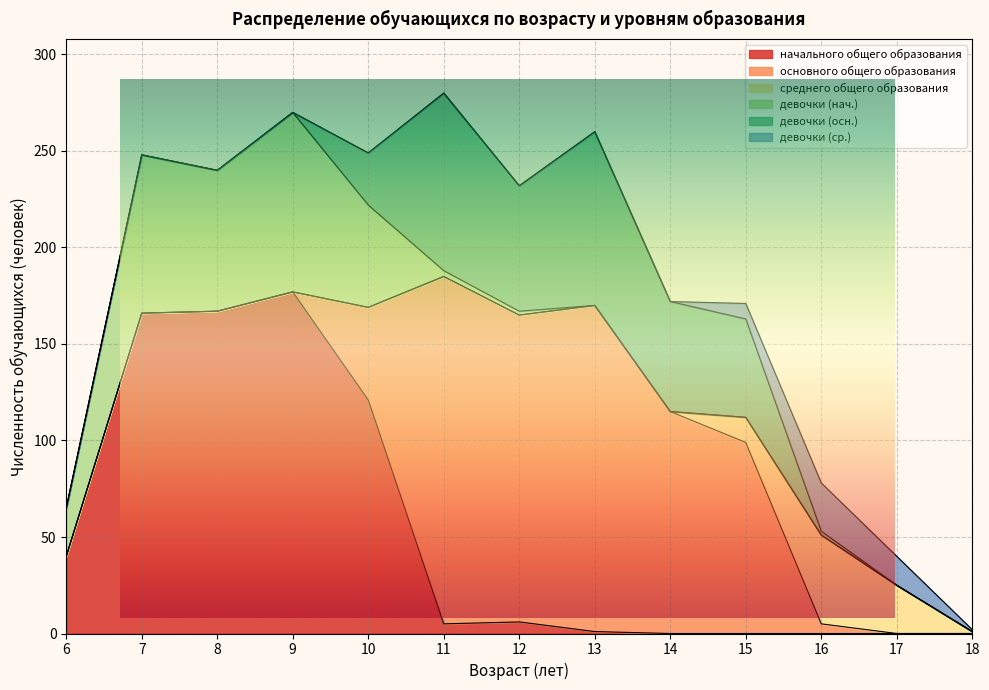

Does the chart display data point markers on the line(s)?

No